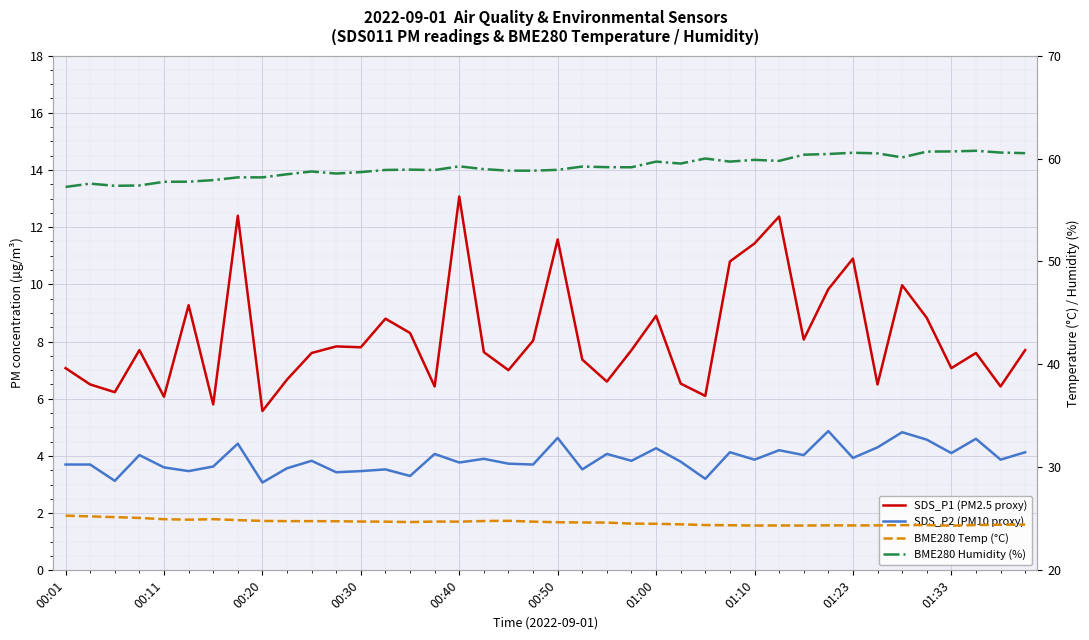

How many lines are shown in the chart?

4